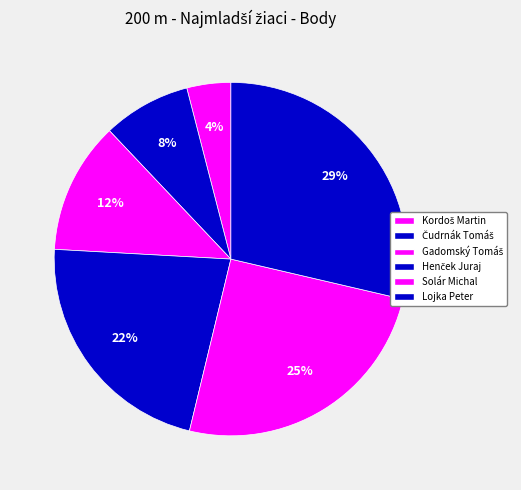

What is the smallest slice in the pie chart?

Kordoš Martin